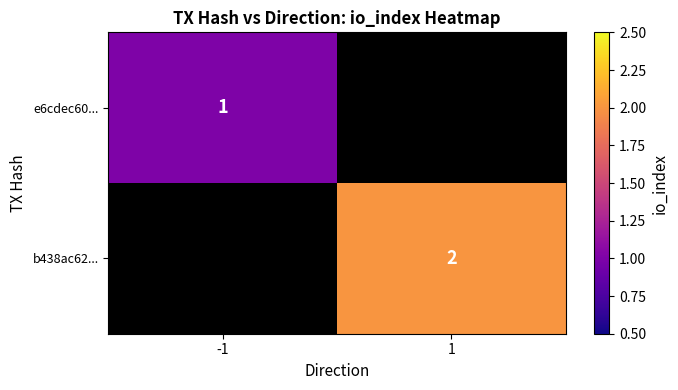

True or false: e6cdec60... has a value of 1 at -1.

True